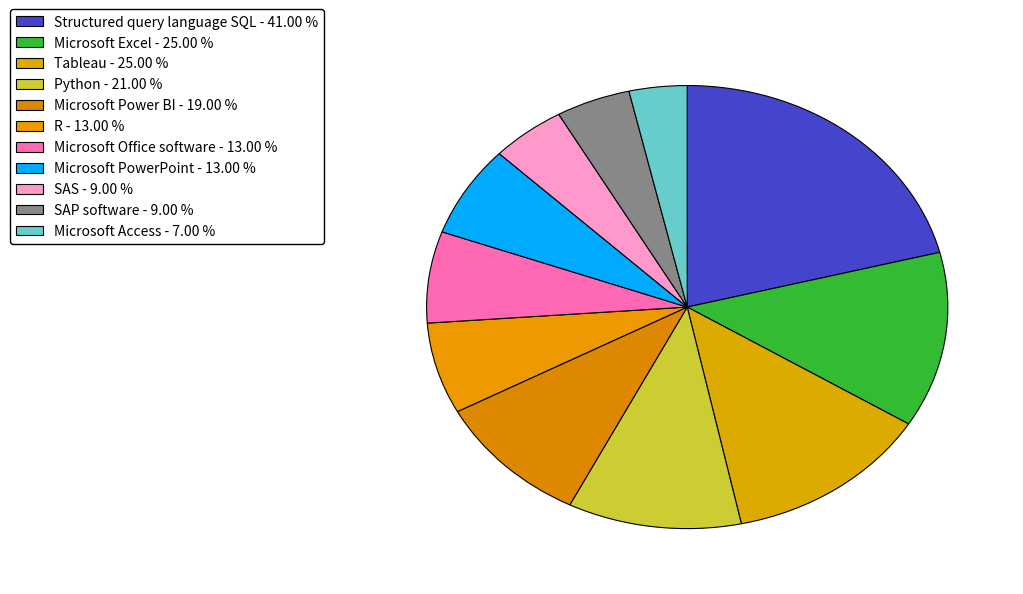

To the nearest percent, what is the difference between the Tableau and Structured query language SQL slice percentages?

8%